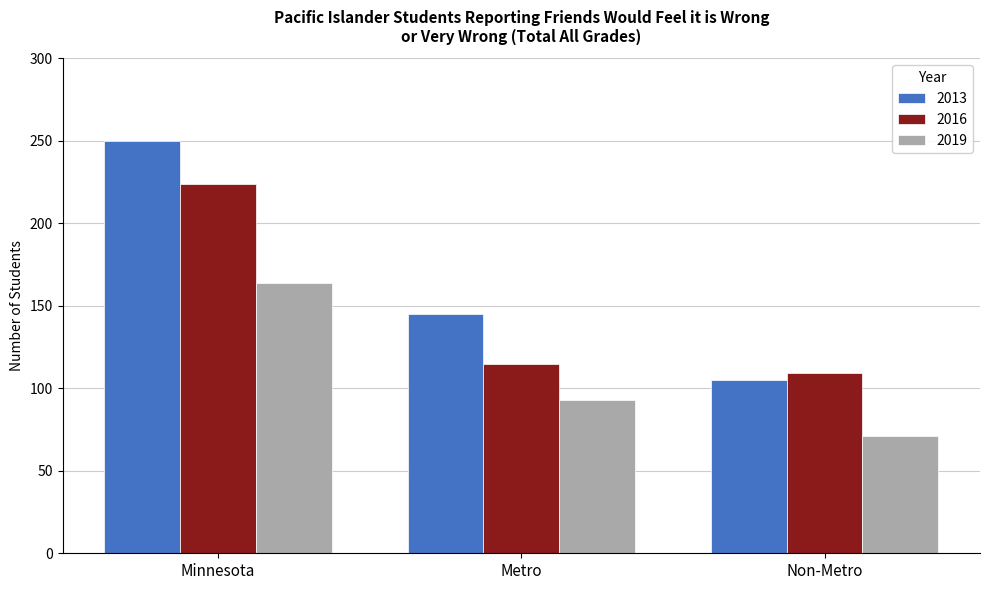

At which label does 2013 first exceed 145?

Minnesota